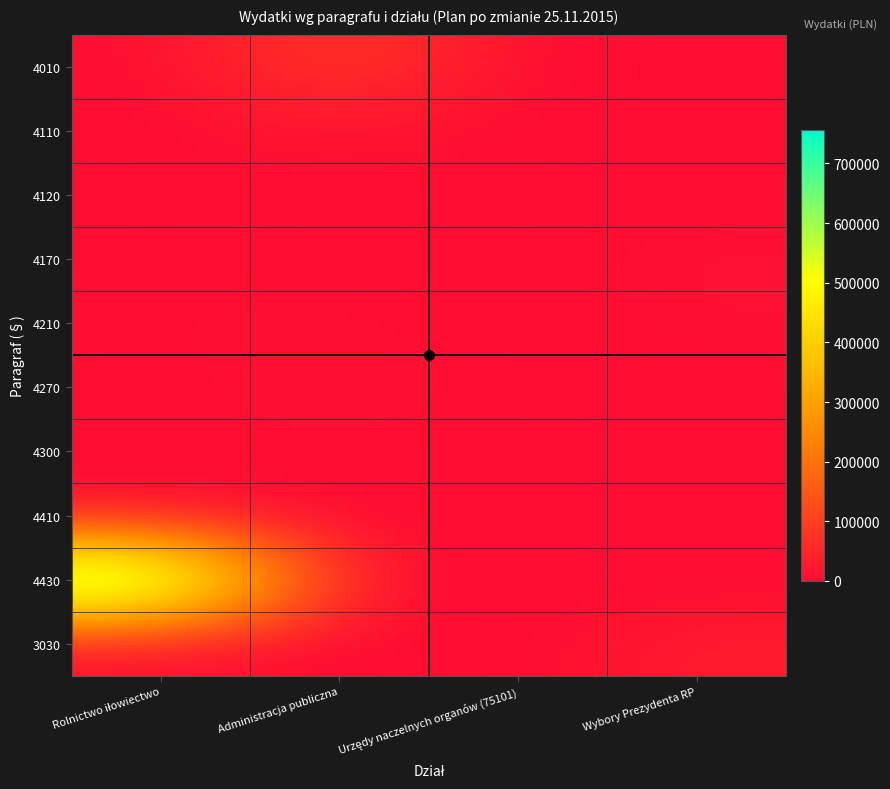

At which category does the chart reach its minimum across all series?

Wybory Prezydenta RP